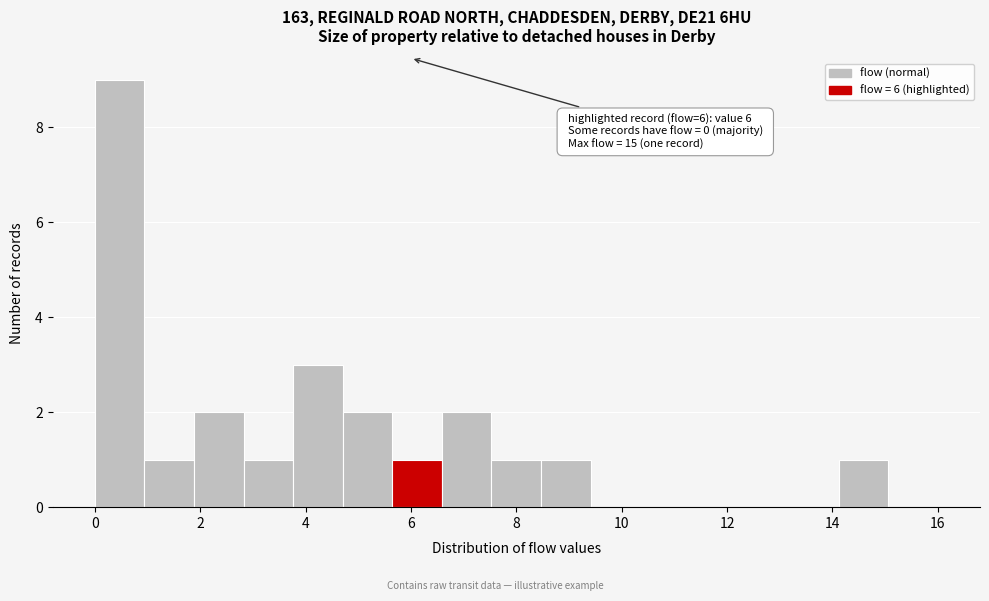

Over which range of the x-axis is the bar tallest?

0.0 to 1.0